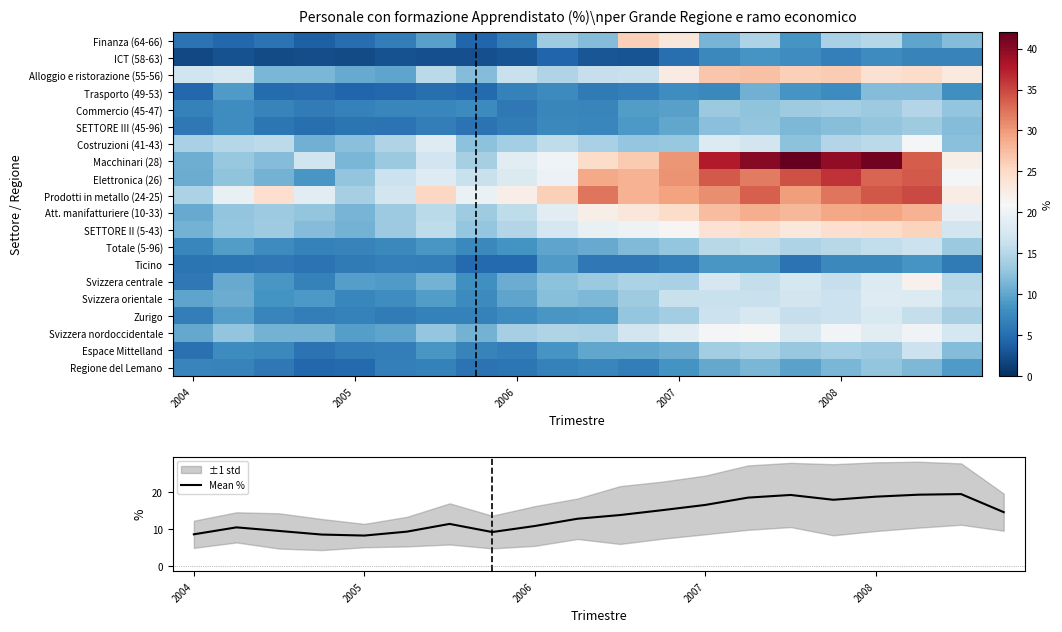

What is the highest value of the Mean % series?

19.4